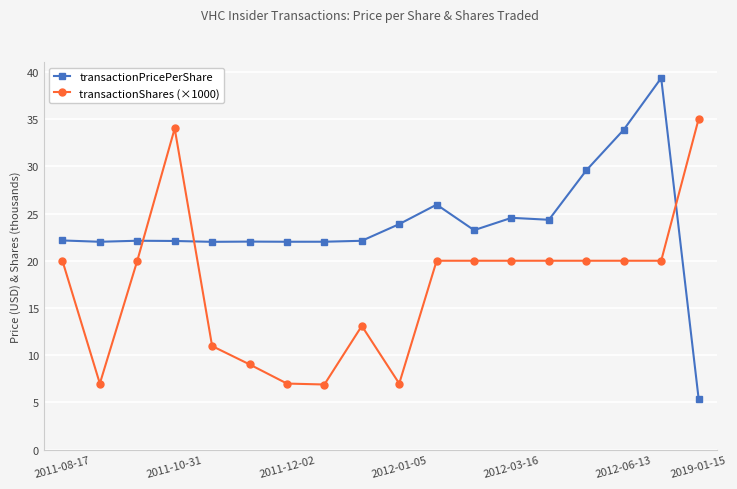

What is the minimum value for transactionShares (×1000)?

6.9